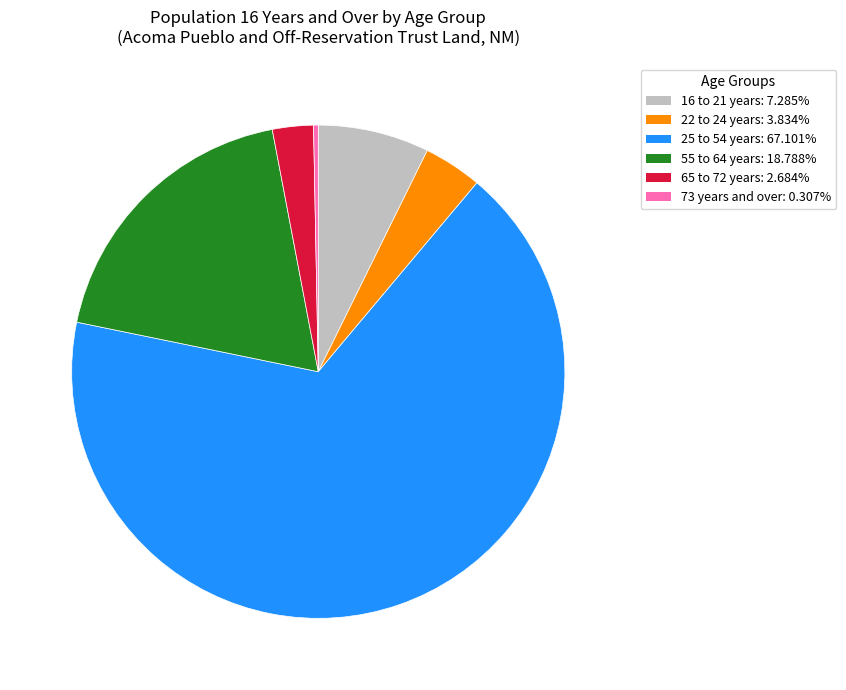

Which category accounts for the majority?

25 to 54 years